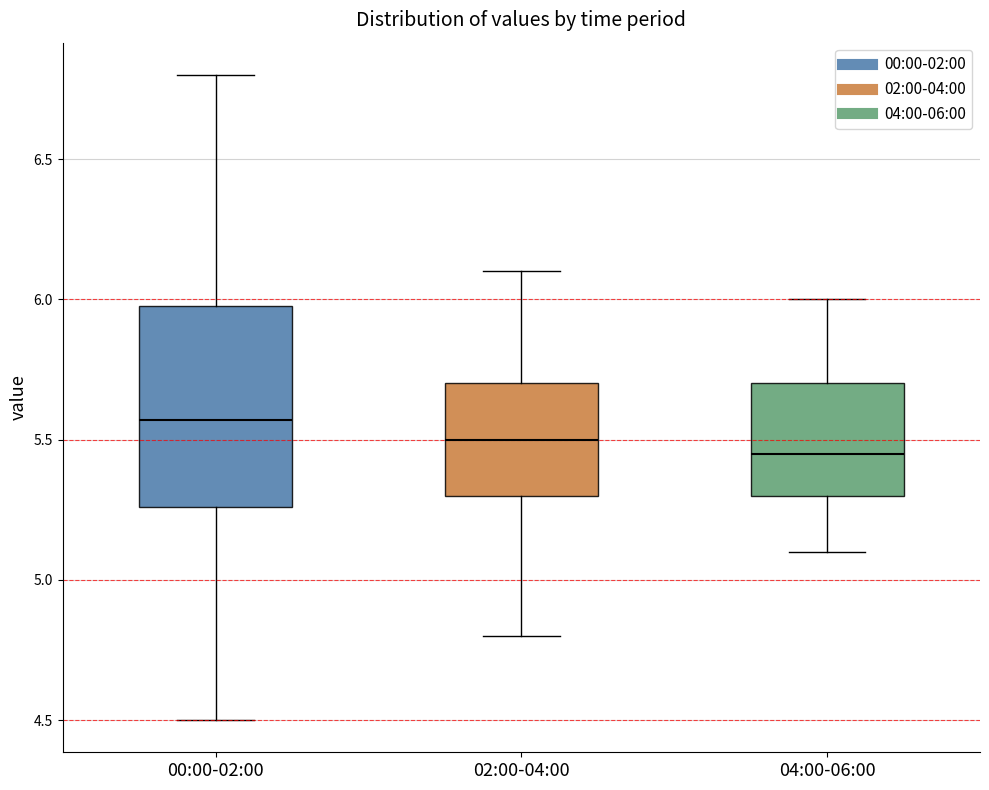

Reading left to right, transcribe this box plot: for each box, give where its median line is, the range the box spans, and where its two whiskers end, as read against the y-axis. The values are not printed on the chart, so give them approximately, as read against the axis.

00:00-02:00: median 5.55, box 5.25 to 6.00, whiskers 4.50 to 6.80
02:00-04:00: median 5.50, box 5.30 to 5.70, whiskers 4.80 to 6.10
04:00-06:00: median 5.45, box 5.30 to 5.70, whiskers 5.10 to 6.00